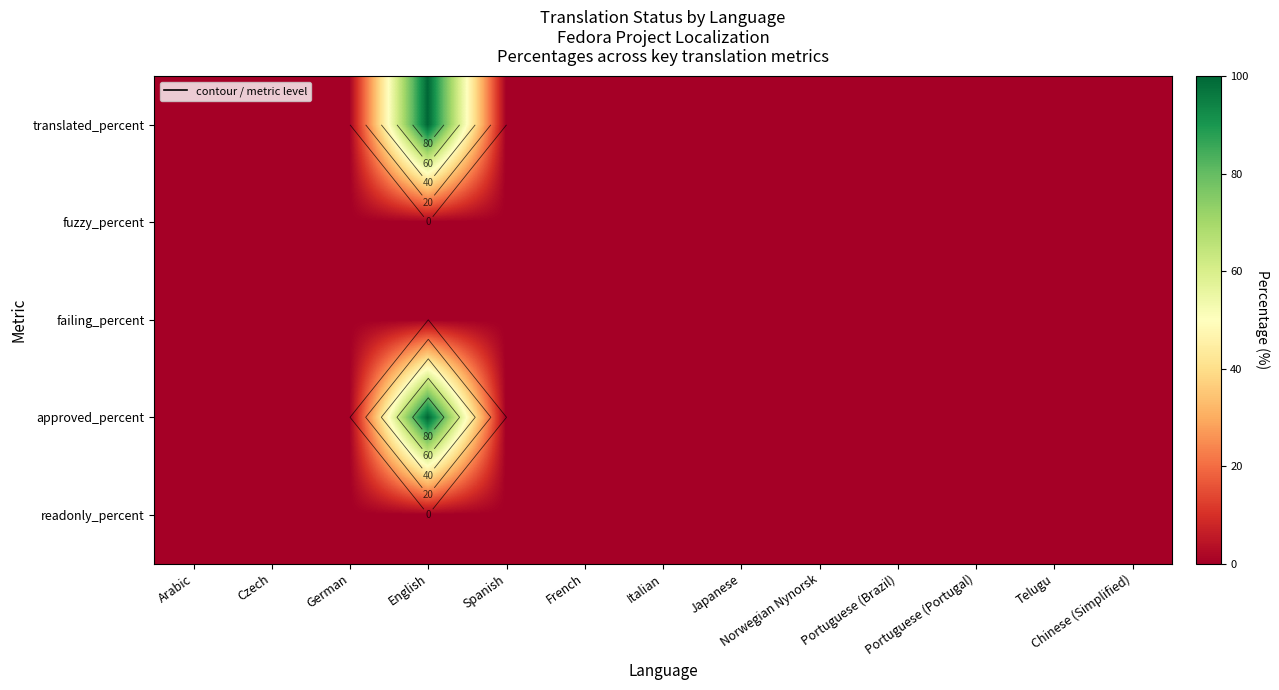

Where is fuzzy_percent nearest to the value 0?

Arabic